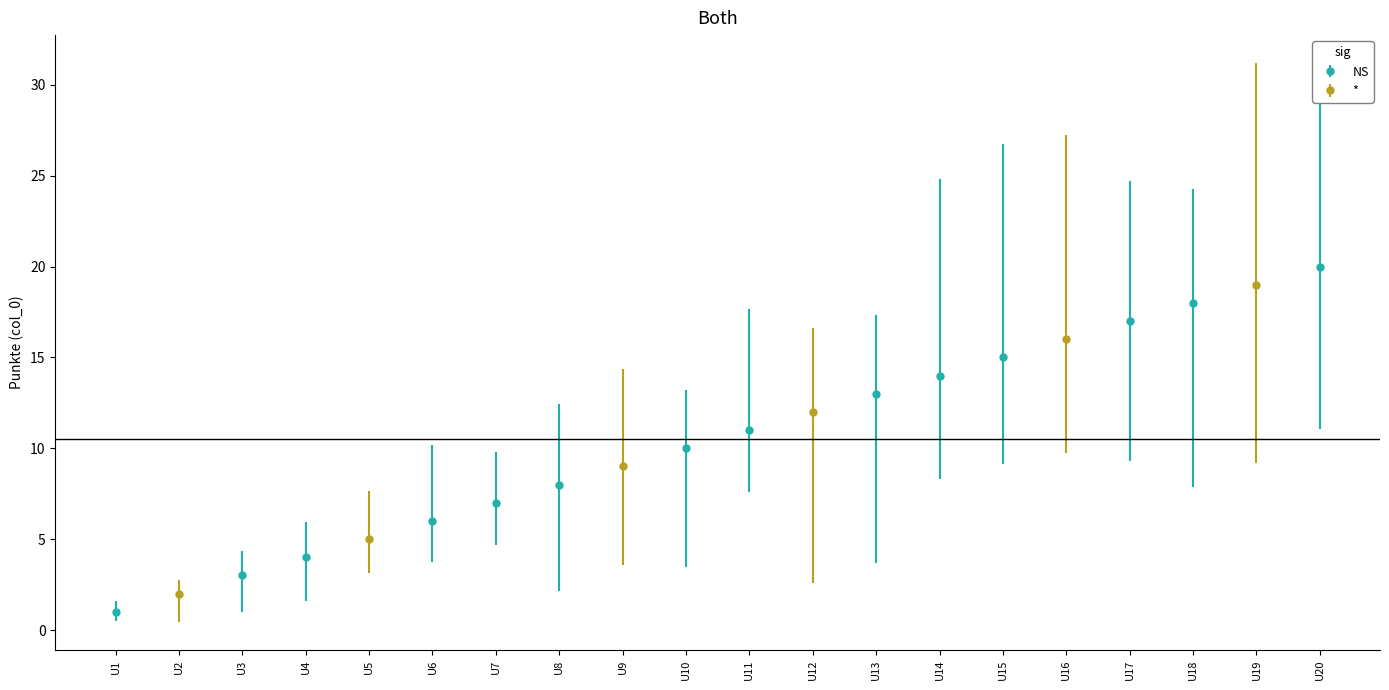

What is the value of the 7th bar from the left?

7